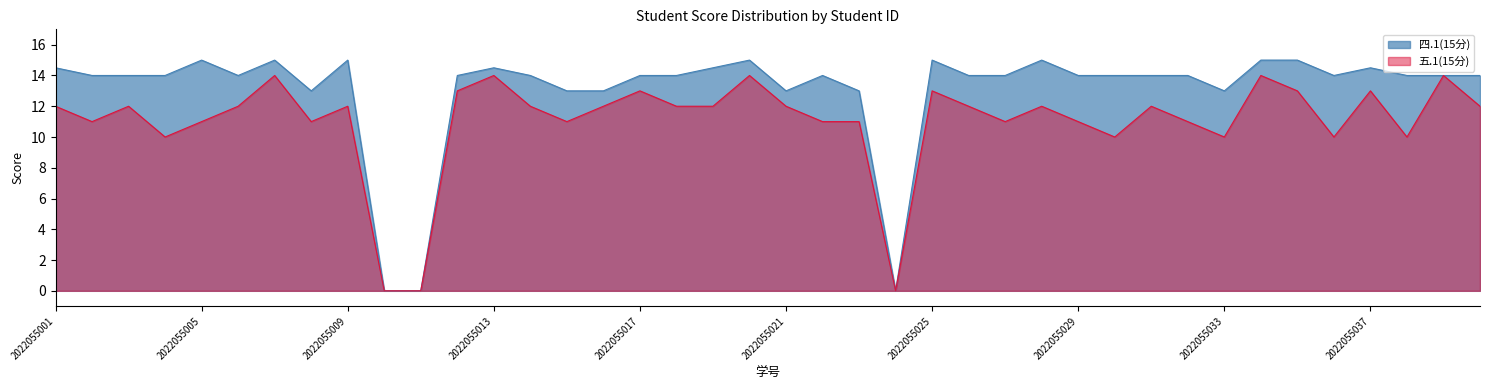

At how many categories does at least one series exceed 7?

37